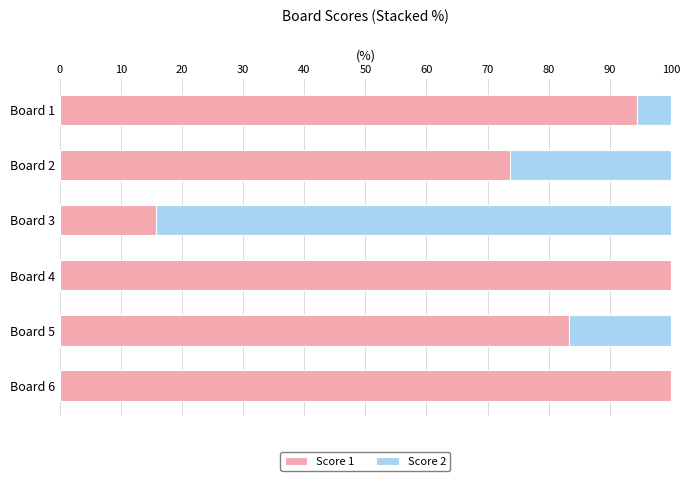

What is the total value across all series at Board 4?

100.0